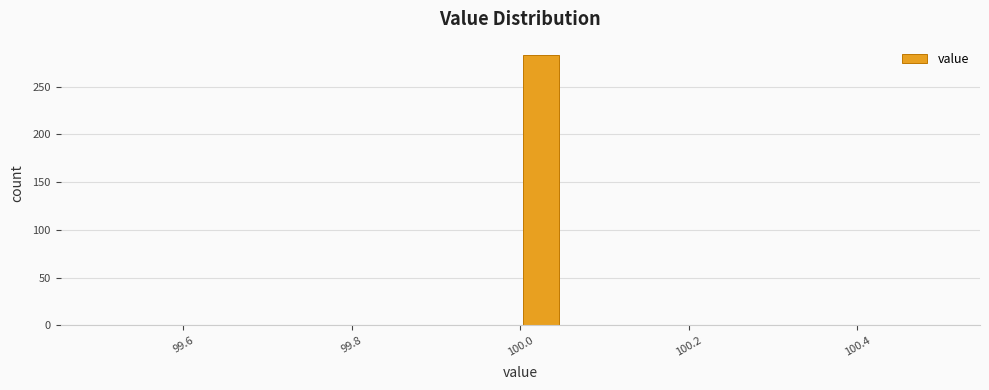

Around what value on the x-axis is the tallest bar? Give the approximate position of its centre, as read against the axis.

100.02